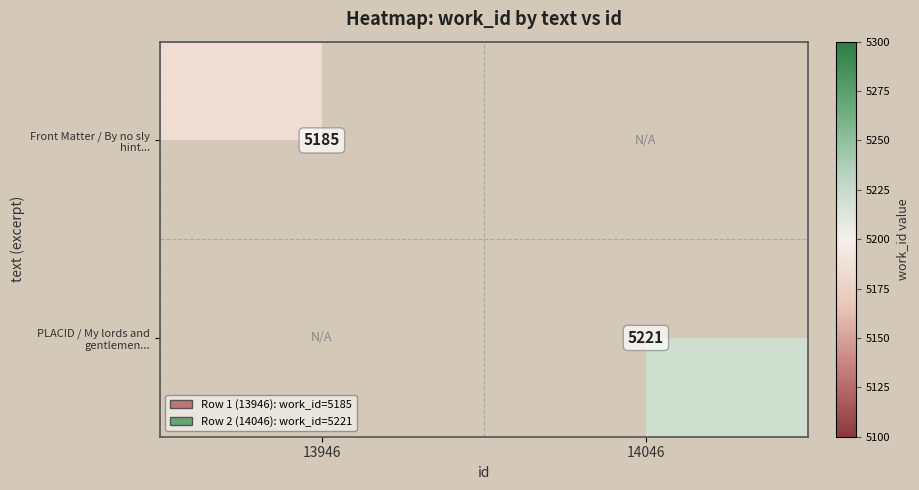

Is it true that PLACID / My lords and gentlemen... equals 8148 at 14046?

False